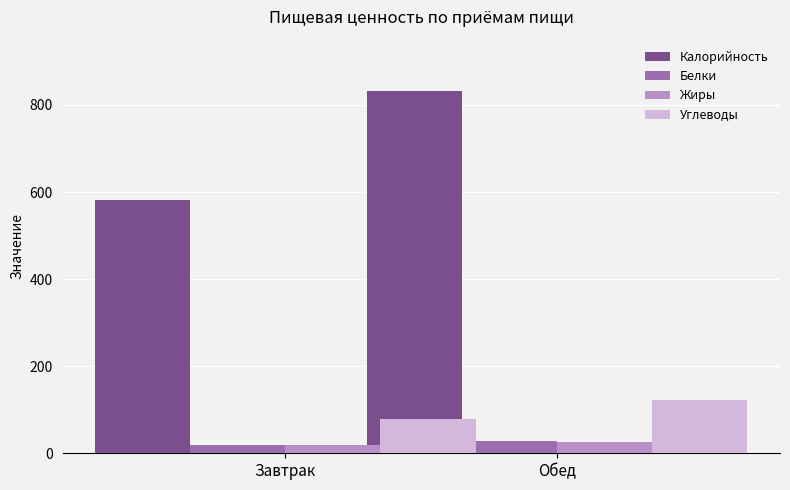

Is it true that Жиры equals 20.1 at Завтрак?

True